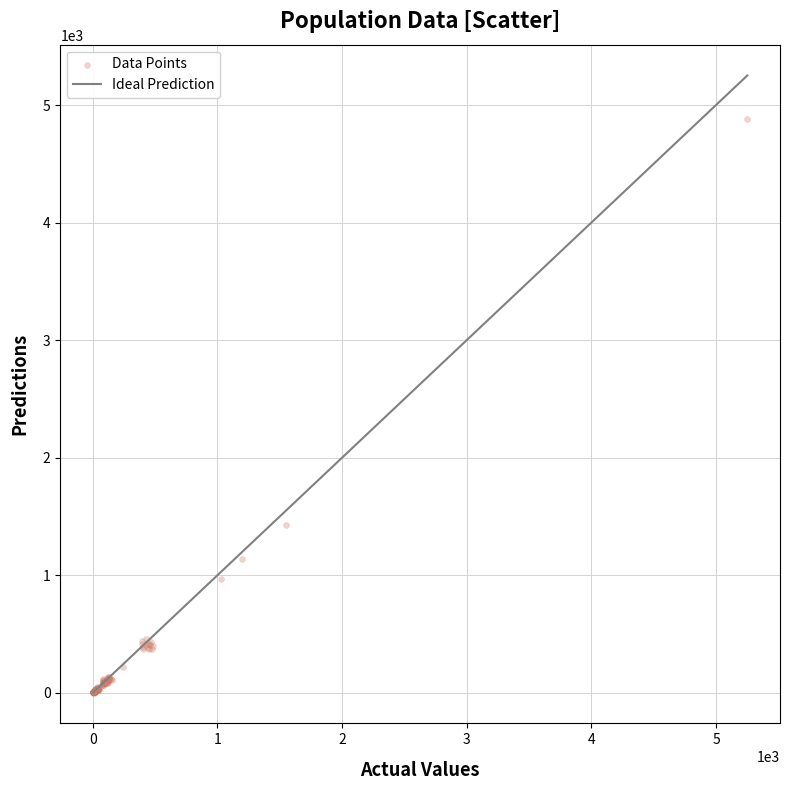

What Y value in the scatter plot is closest to 2443?

1429